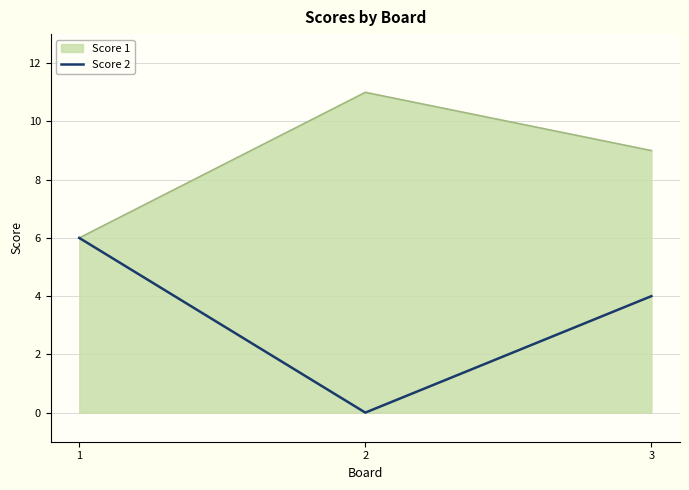

Count the number of categories in the chart.

3